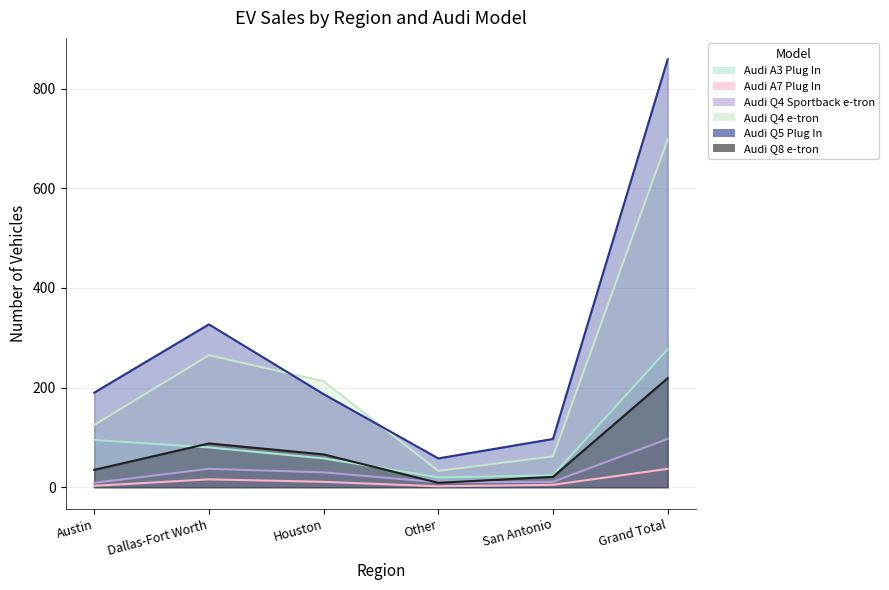

Reading left to right, transcribe all the data shown in this chart.

Audi A3 Plug In: Austin=95	Dallas-Fort Worth=80	Houston=58	Other=20	San Antonio=24	Grand Total=277
Audi A7 Plug In: Austin=3	Dallas-Fort Worth=16	Houston=11	Other=2	San Antonio=5	Grand Total=37
Audi Q4 Sportback e-tron: Austin=9	Dallas-Fort Worth=37	Houston=30	Other=10	San Antonio=11	Grand Total=97
Audi Q4 e-tron: Austin=125	Dallas-Fort Worth=265	Houston=213	Other=33	San Antonio=62	Grand Total=698
Audi Q5 Plug In: Austin=190	Dallas-Fort Worth=327	Houston=187	Other=58	San Antonio=97	Grand Total=859
Audi Q8 e-tron: Austin=35	Dallas-Fort Worth=88	Houston=66	Other=9	San Antonio=21	Grand Total=219